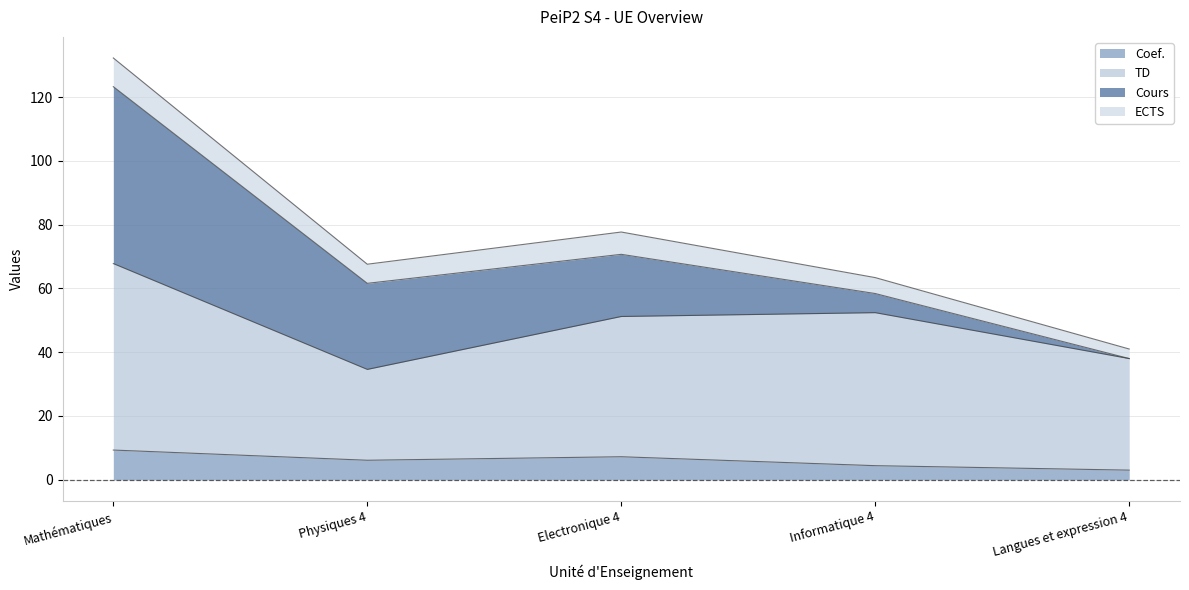

Between Physiques 4 and Electronique 4, which series saw the biggest shift?

TD